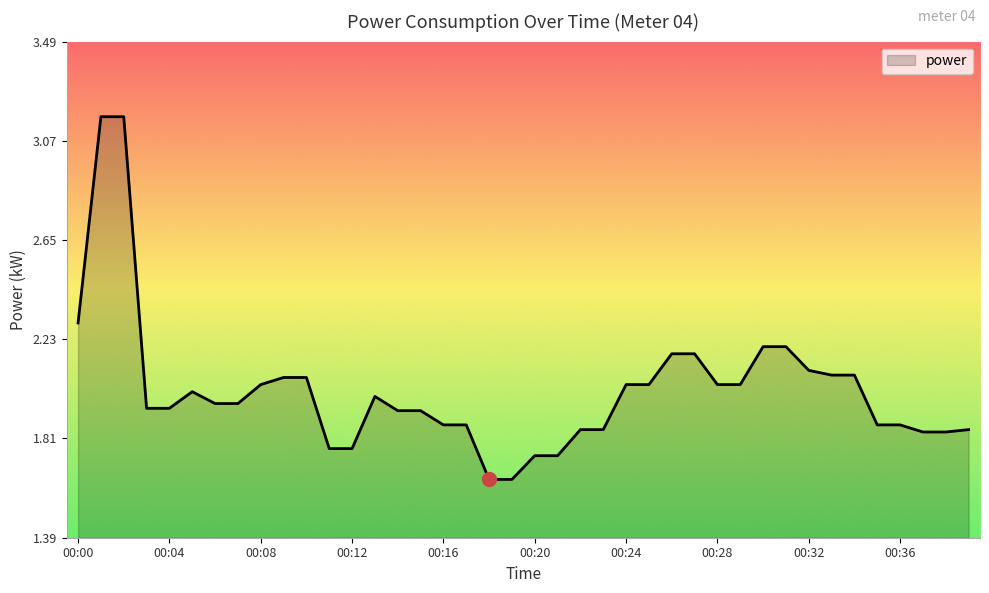

What is the difference between the second highest and second lowest values?

1.5